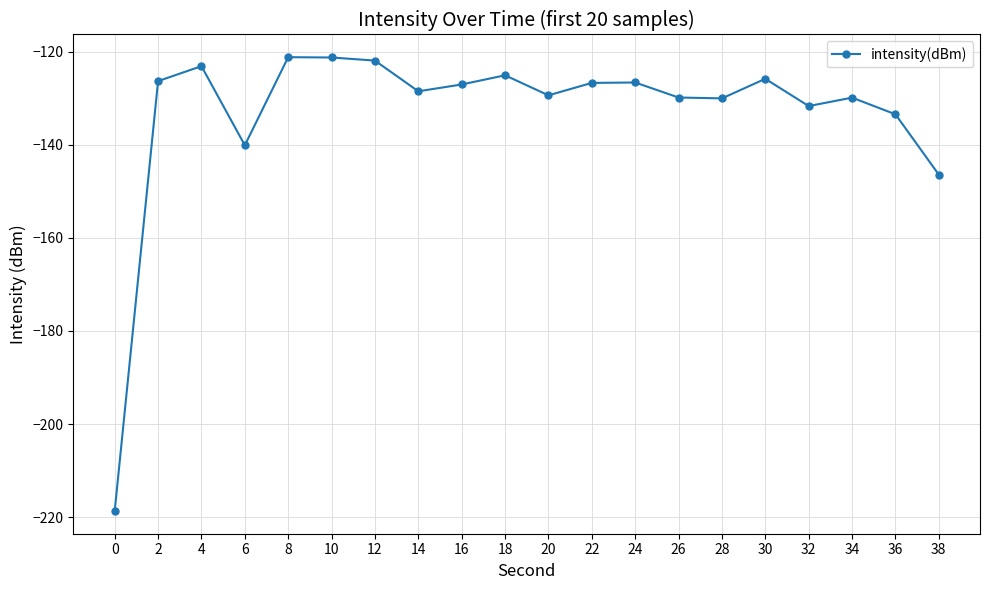

What is the change in value from 18 to 22?

-1.6